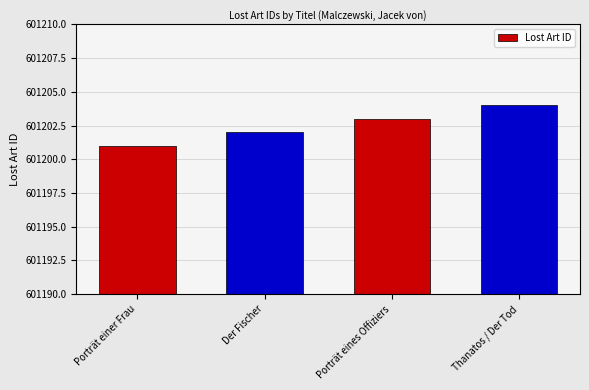

List the labels in order of value, largest first.

Thanatos / Der Tod, Porträt eines Offiziers, Der Fischer, Porträt einer Frau